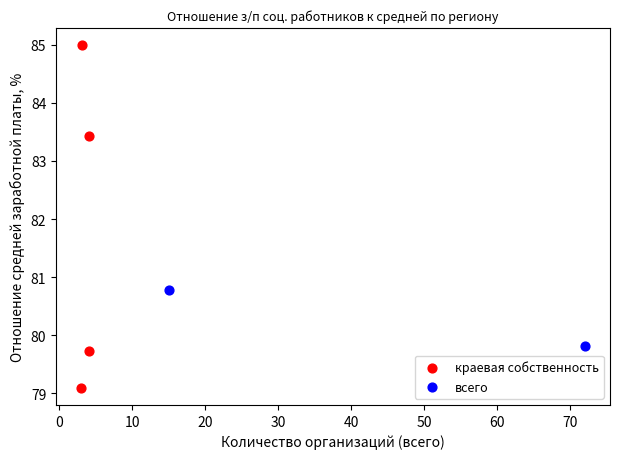

Which series has the widest spread of Y values?

краевая собственность